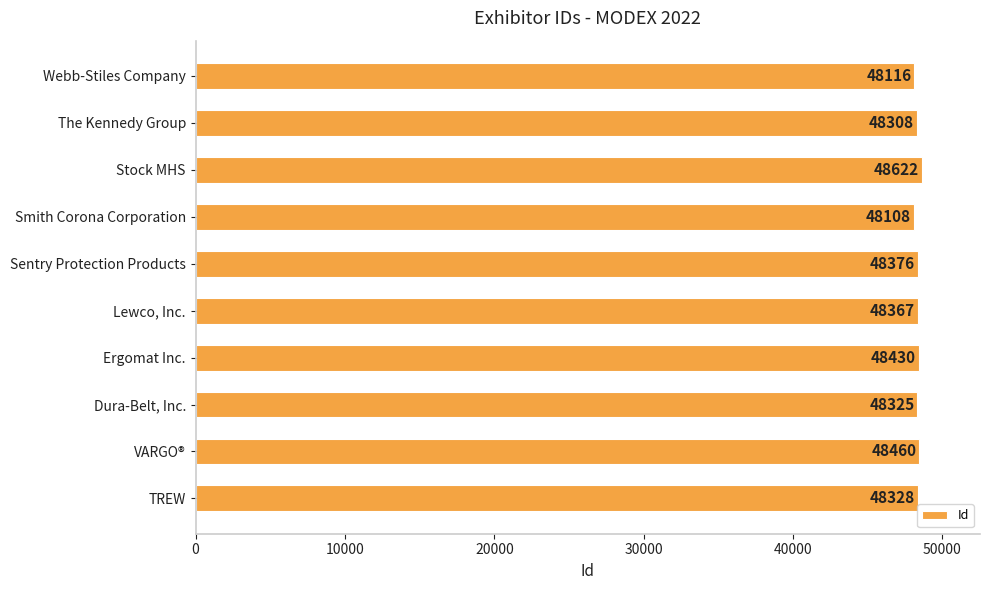

Rank the categories by value from highest to lowest.

Stock MHS, VARGO®, Ergomat Inc., Sentry Protection Products, Lewco, Inc., TREW, Dura-Belt, Inc., The Kennedy Group, Webb-Stiles Company, Smith Corona Corporation